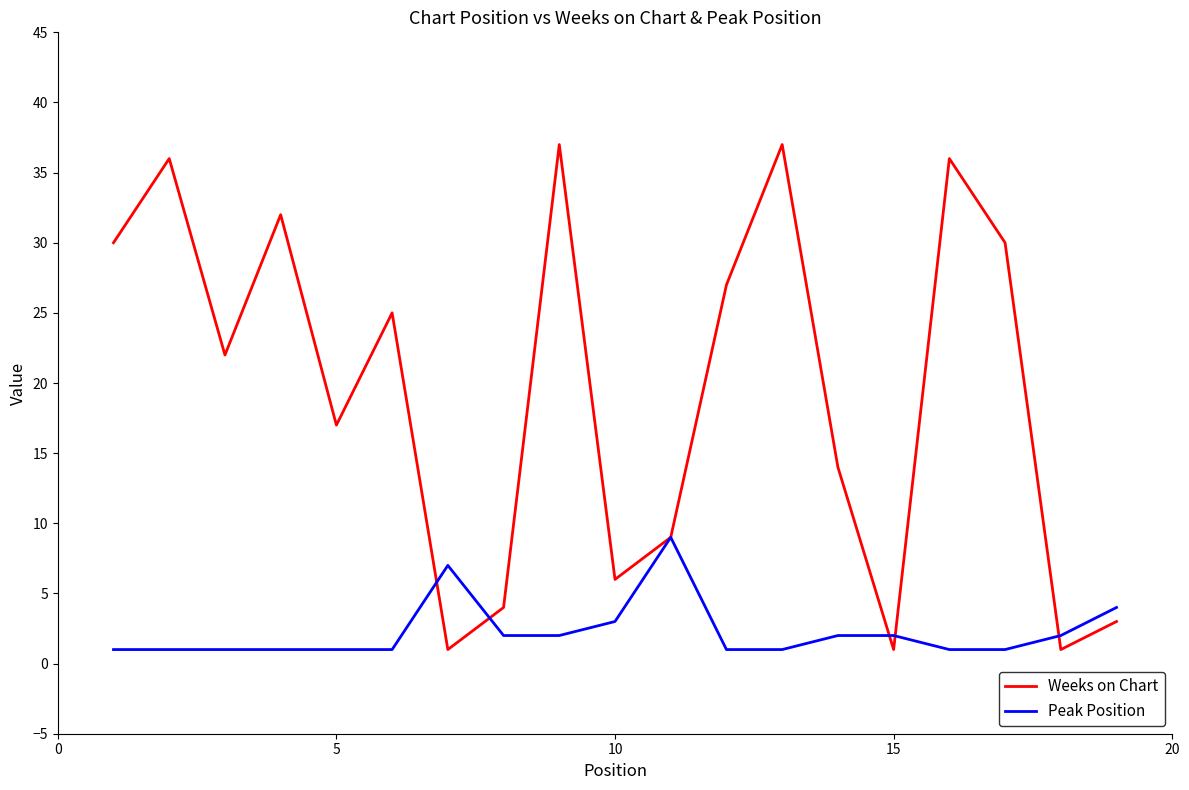

What is the maximum value shown in the chart?

37